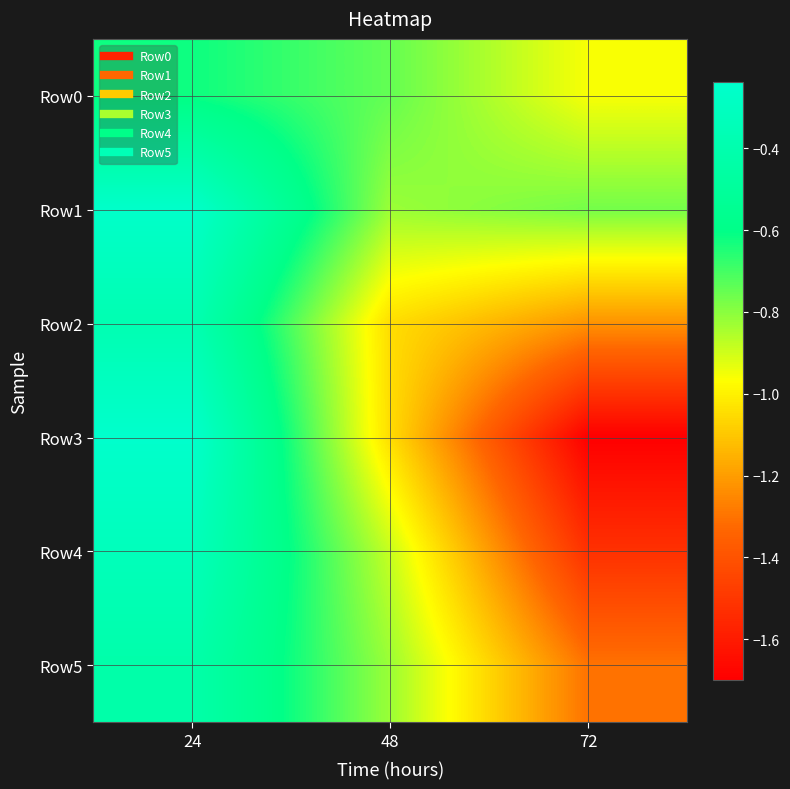

List the series in order of their peak value, lowest first.

Row0, Row5, Row2, Row4, Row1, Row3